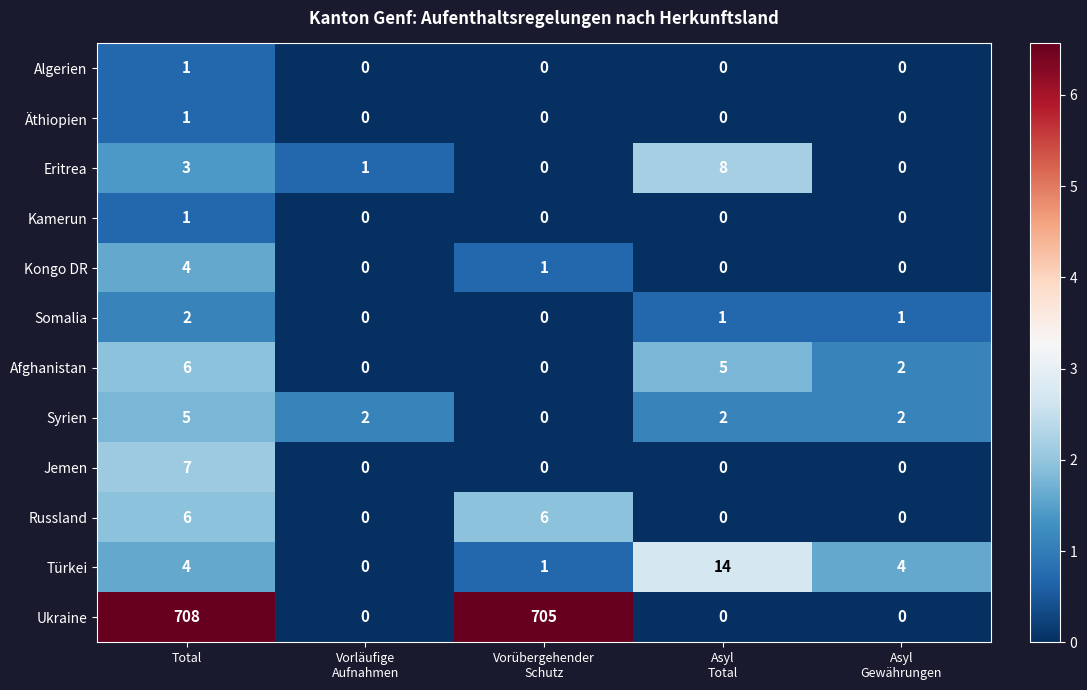

What is the difference between the maximum and minimum values in the Kongo DR series?

4